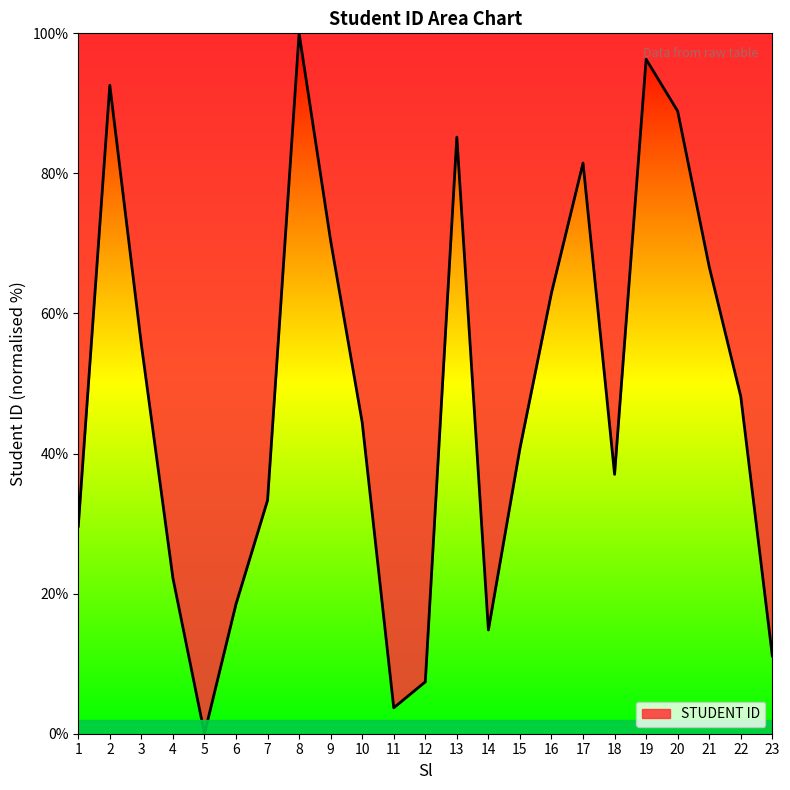

Reading left to right, list all the values displayed in this chart.

29.6	92.6	55.6	22.2	0.0	18.5	33.3	100.0	70.4	44.4	3.7	7.4	85.2	14.8	40.7	63.0	81.5	37.0	96.3	88.9	66.7	48.1	11.1